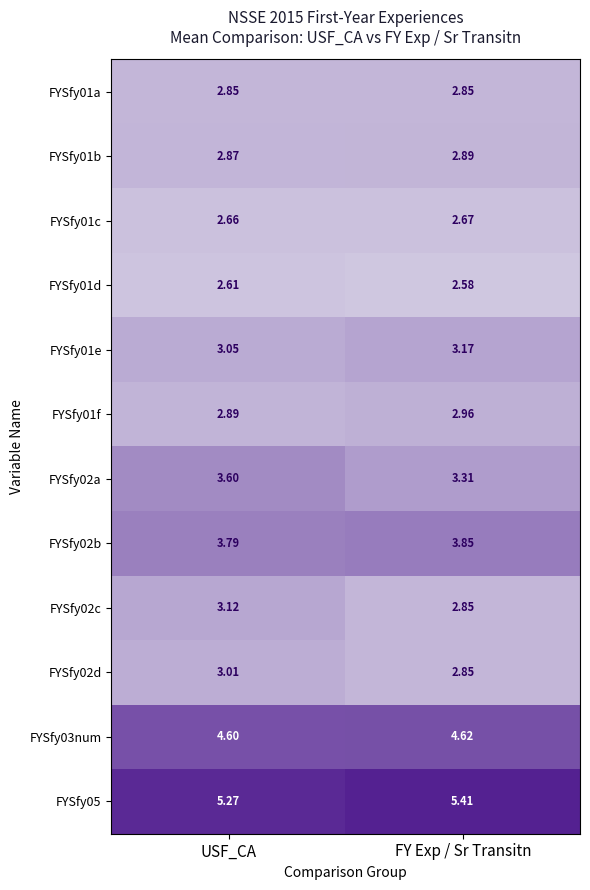

At which label is FYSfy01c closest to 2?

USF_CA